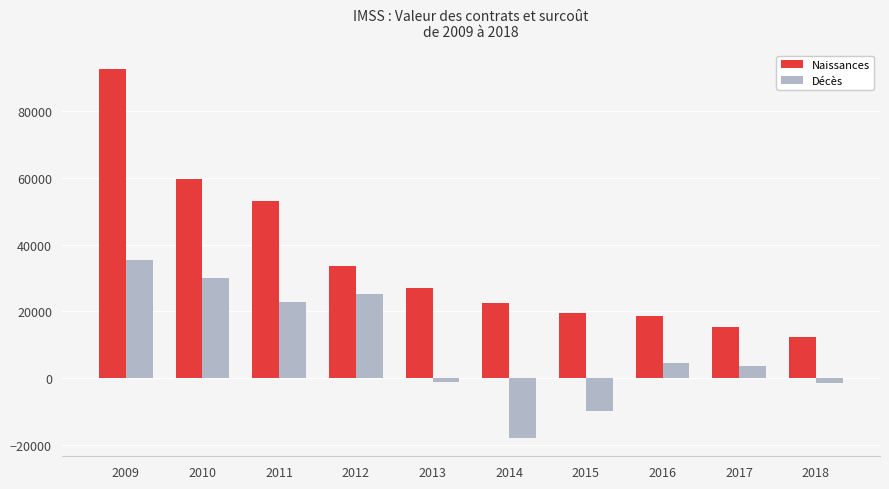

How many values in Décès are below zero?

4